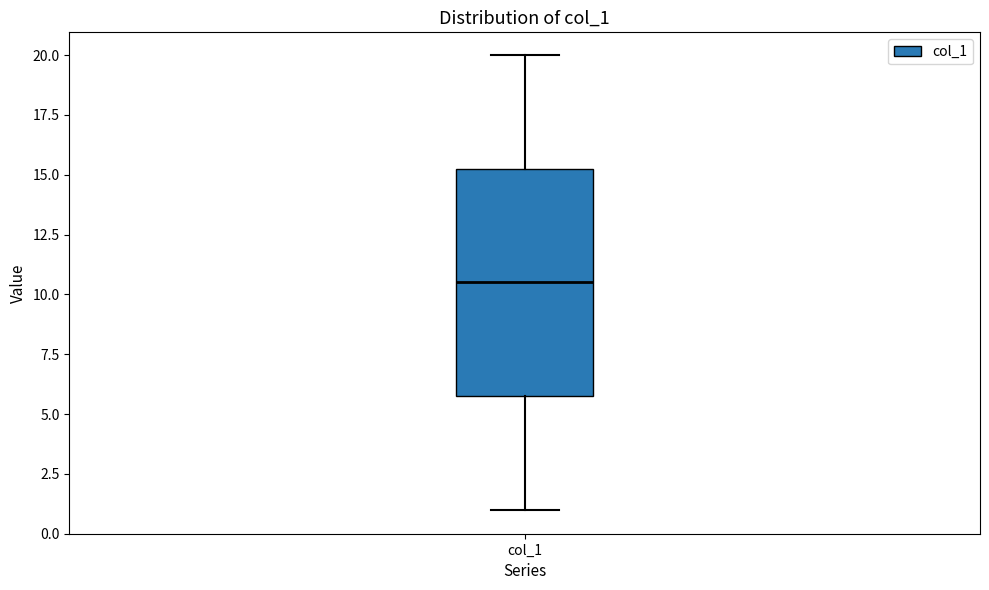

Transcribe this box plot: give where the median line is, the range the box spans, and where the two whiskers end, as read against the y-axis. The values are not printed on the chart, so give them approximately, as read against the axis.

median 10.5, box 6.0 to 15.5, whiskers 1.0 to 20.0